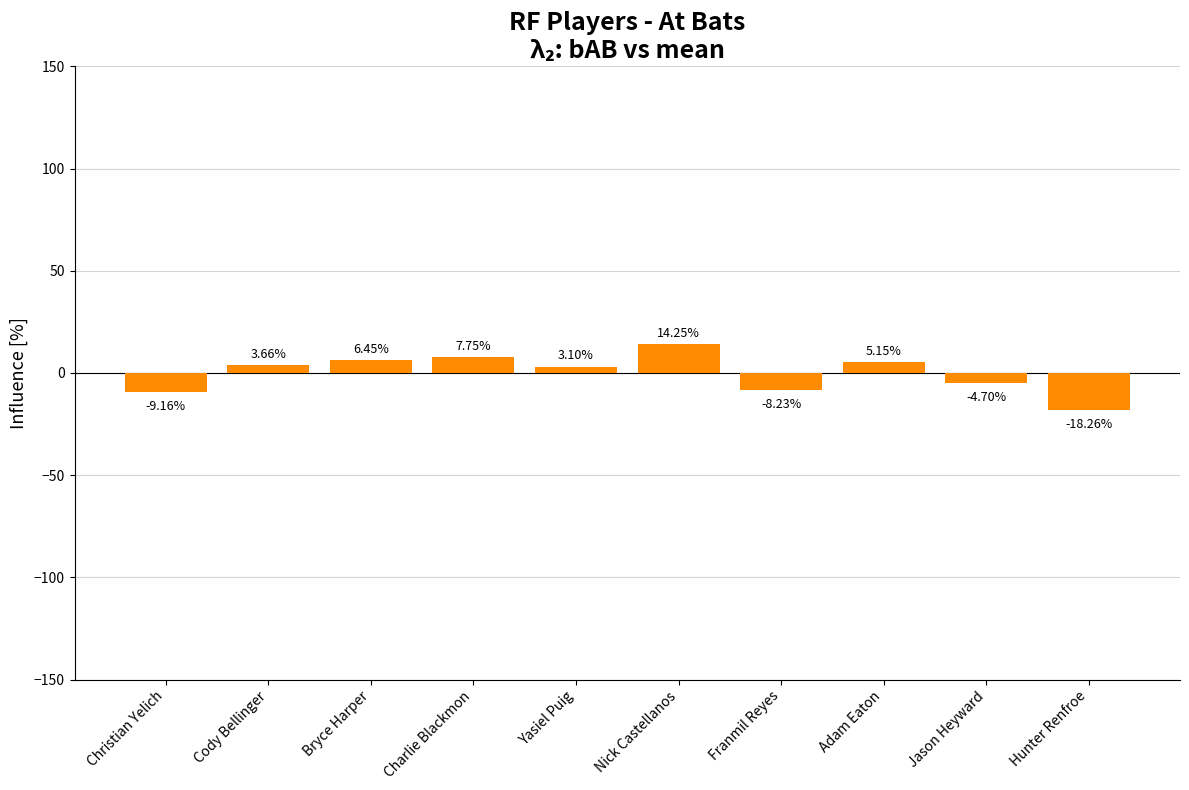

What is the change in value from Bryce Harper to Jason Heyward?

-11.1